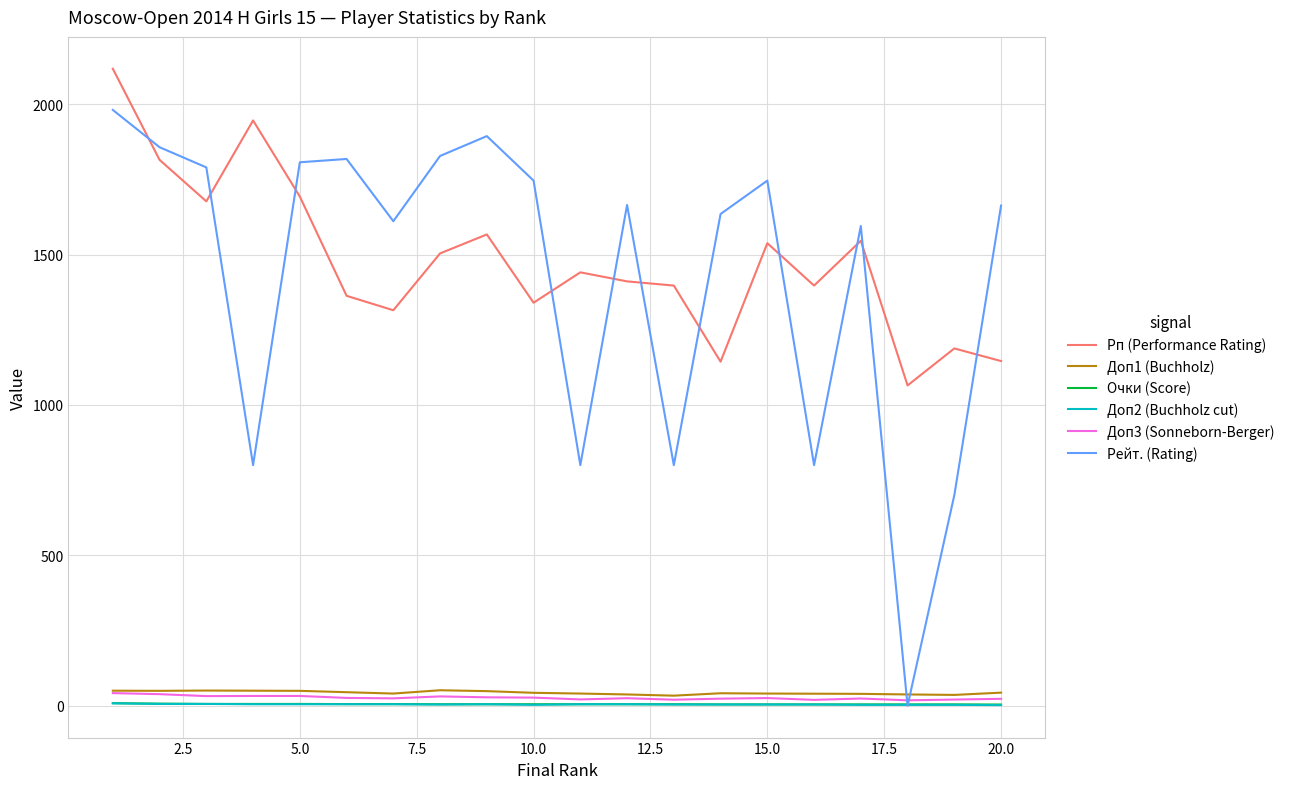

True or false: Доп3 (Sonneborn-Berger) has more than 2 interior local peaks.

True